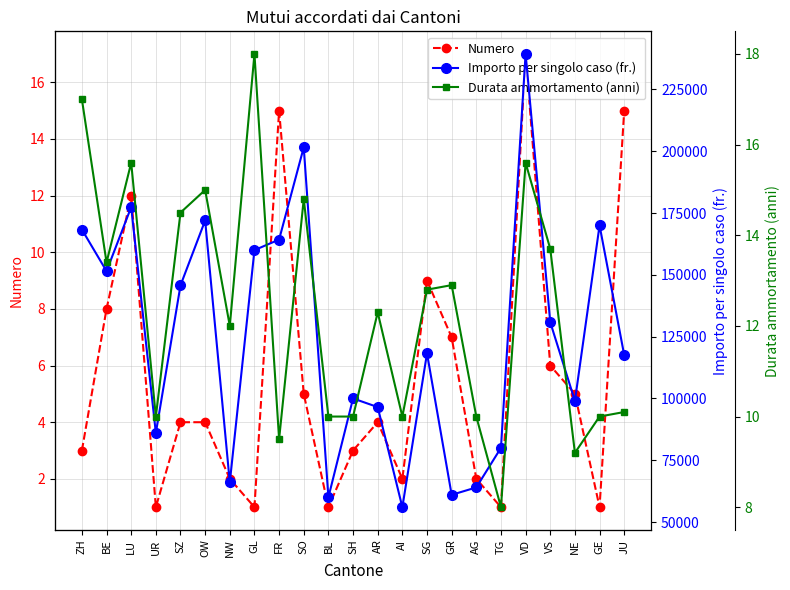

Reading left to right, transcribe all the data shown in this chart.

Numero: ZH=3.0	BE=8.0	LU=12.0	UR=1.0	SZ=4.0	OW=4.0	NW=2.0	GL=1.0	FR=15.0	SO=5.0	BL=1.0	SH=3.0	AR=4.0	AI=2.0	SG=9.0	GR=7.0	AG=2.0	TG=1.0	VD=17.0	VS=6.0	NE=5.0	GE=1.0	JU=15.0
Importo per singolo caso (fr.): ZH=168333.0	BE=151500.0	LU=177417.0	UR=86000.0	SZ=145750.0	OW=172000.0	NW=66000.0	GL=160000.0	FR=164267.0	SO=201600.0	BL=60000.0	SH=100000.0	AR=96500.0	AI=56000.0	SG=118222.0	GR=61000.0	AG=64000.0	TG=80000.0	VD=239353.0	VS=130833.0	NE=99000.0	GE=170000.0	JU=117547.0
Durata ammortamento (anni): ZH=17.0	BE=13.4	LU=15.6	UR=10.0	SZ=14.5	OW=15.0	NW=12.0	GL=18.0	FR=9.5	SO=14.8	BL=10.0	SH=10.0	AR=12.3	AI=10.0	SG=12.8	GR=12.9	AG=10.0	TG=8.0	VD=15.6	VS=13.7	NE=9.2	GE=10.0	JU=10.1